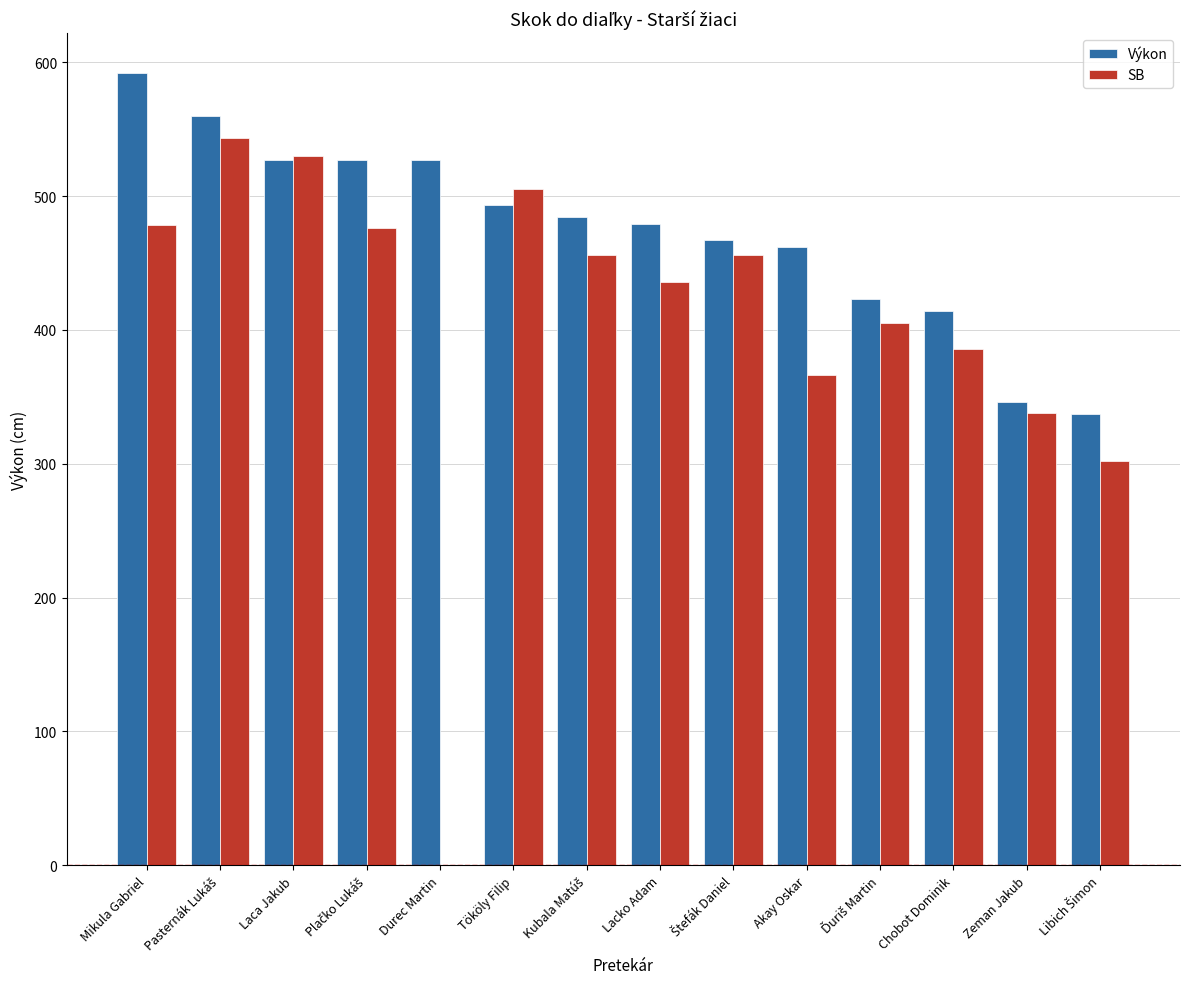

At which category is the sum across all series the highest?

Pasternák Lukáš